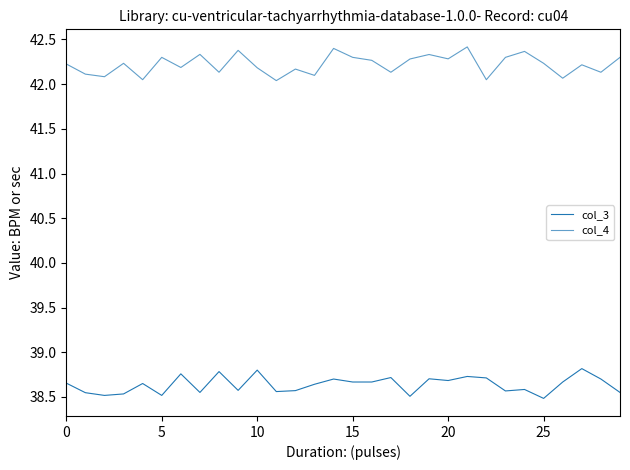

Does the chart have visible grid lines?

No